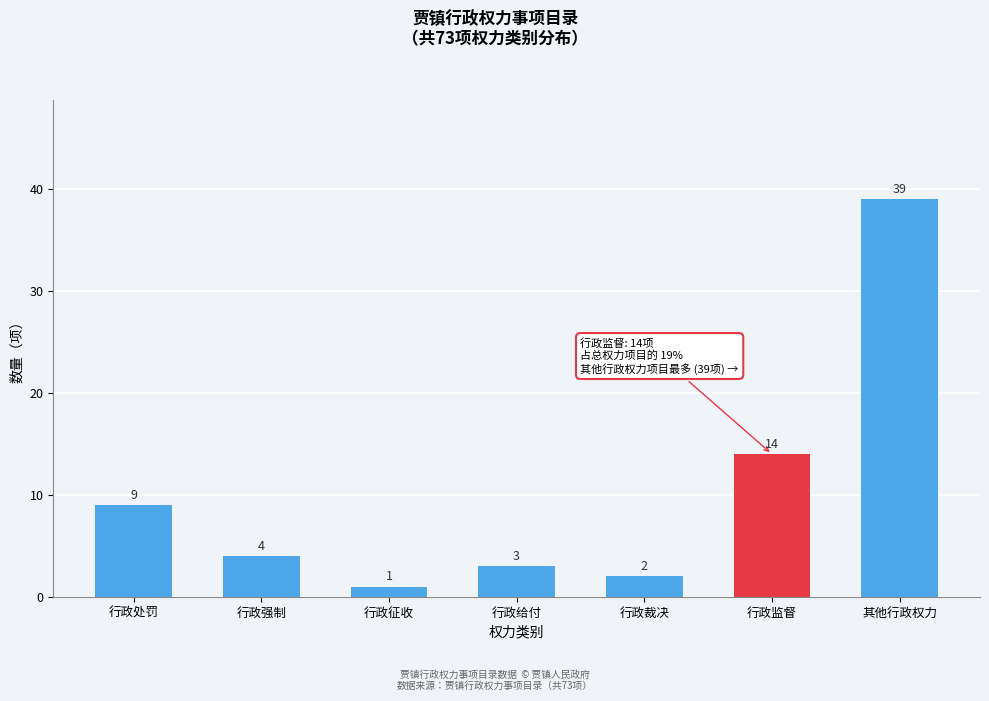

Reading right to left, list all the values displayed in this chart.

39	14	2	3	1	4	9